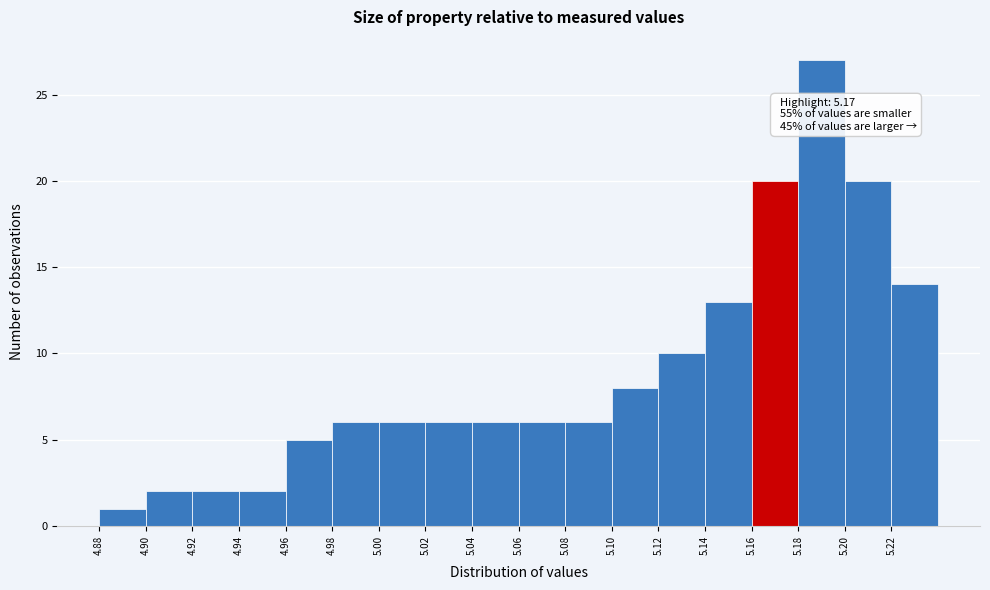

Which range on the x-axis has the tallest bar?

5.18 to 5.20